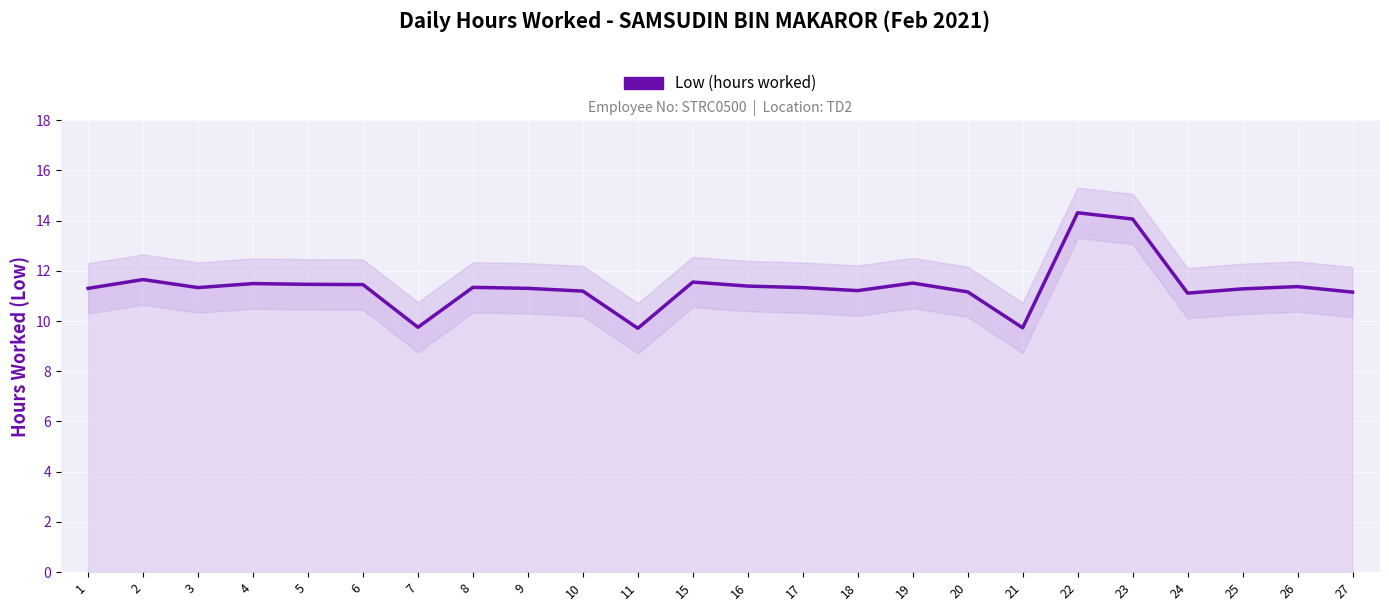

List the labels in order of value, largest first.

22, 23, 2, 15, 19, 4, 5, 6, 16, 26, 8, 3, 17, 1, 9, 25, 18, 10, 20, 27, 24, 7, 21, 11